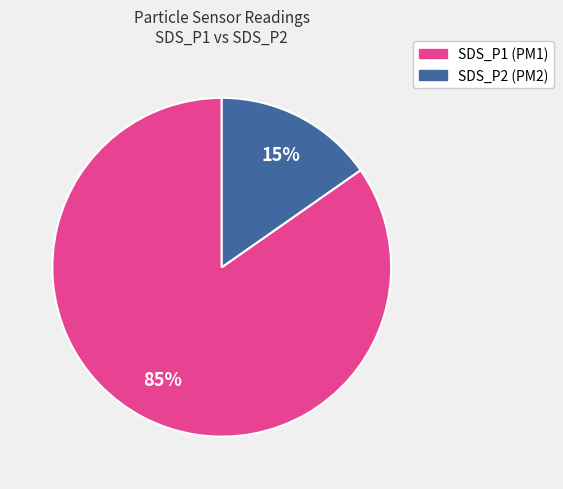

What percentage is the SDS_P2 slice, to the nearest percent?

15%